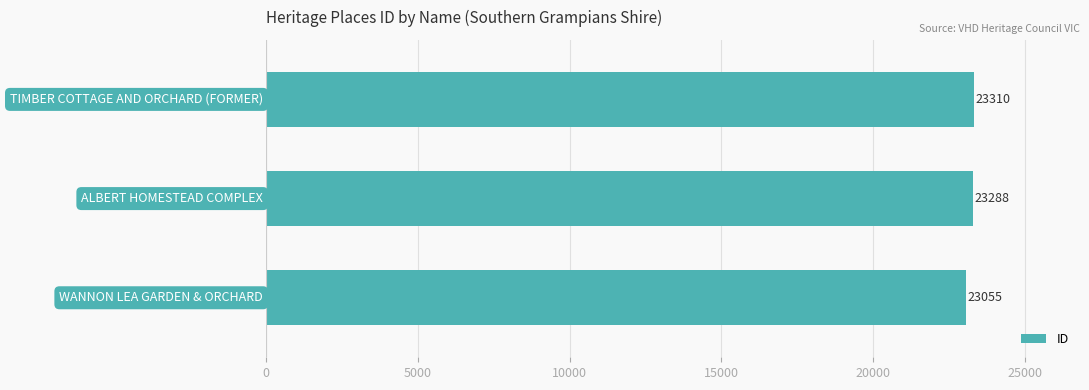

What is the sum of all values?

69653